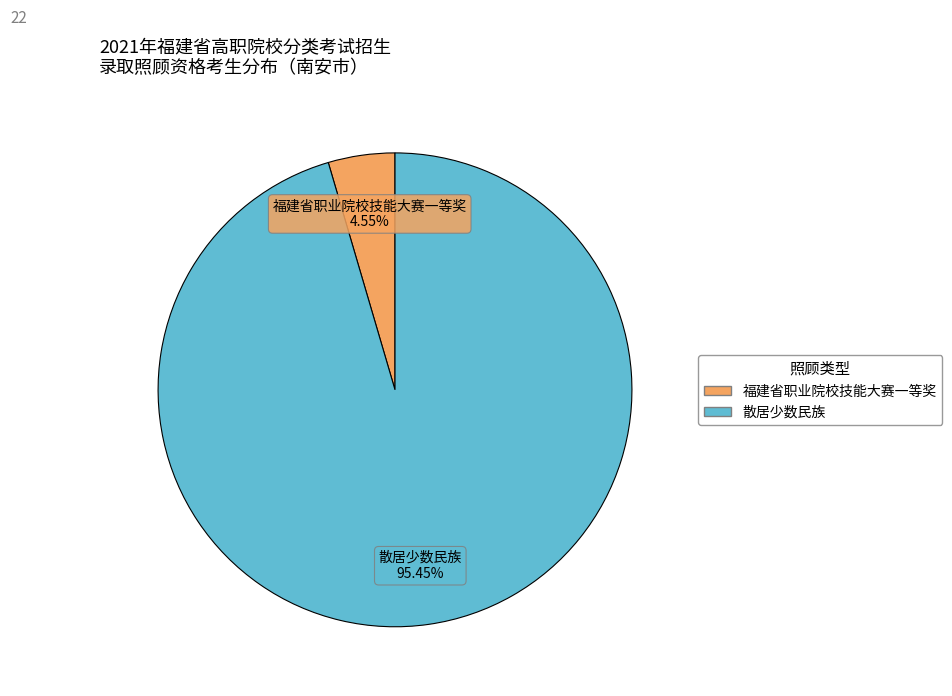

How many slices are in this pie chart?

2